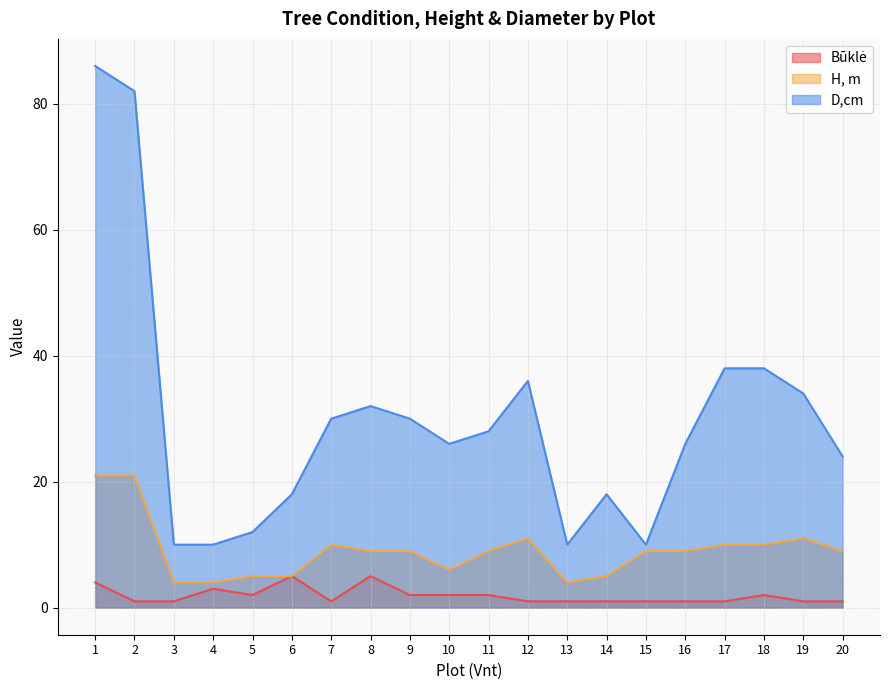

True or false: Būklė and D,cm intersect in this chart.

False